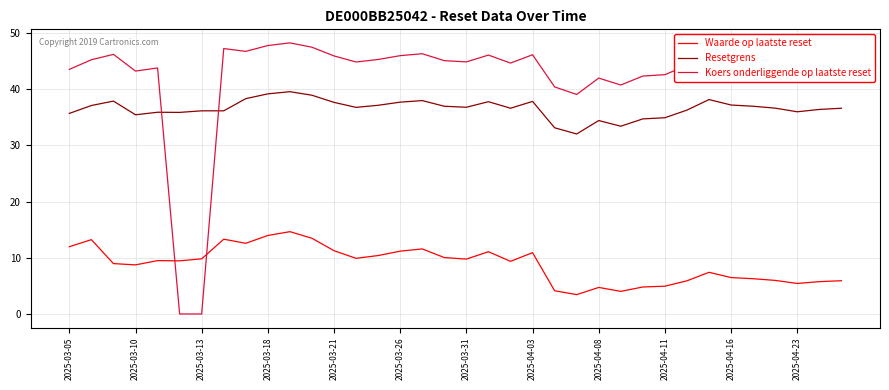

Rank the series by their maximum value, from highest to lowest.

Koers onderliggende op laatste reset, Resetgrens, Waarde op laatste reset